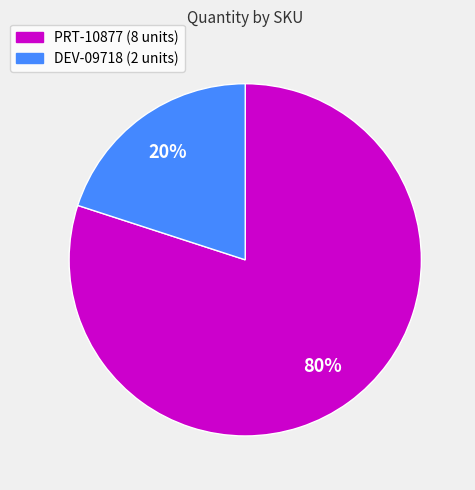

Which slice is the smallest?

DEV-09718